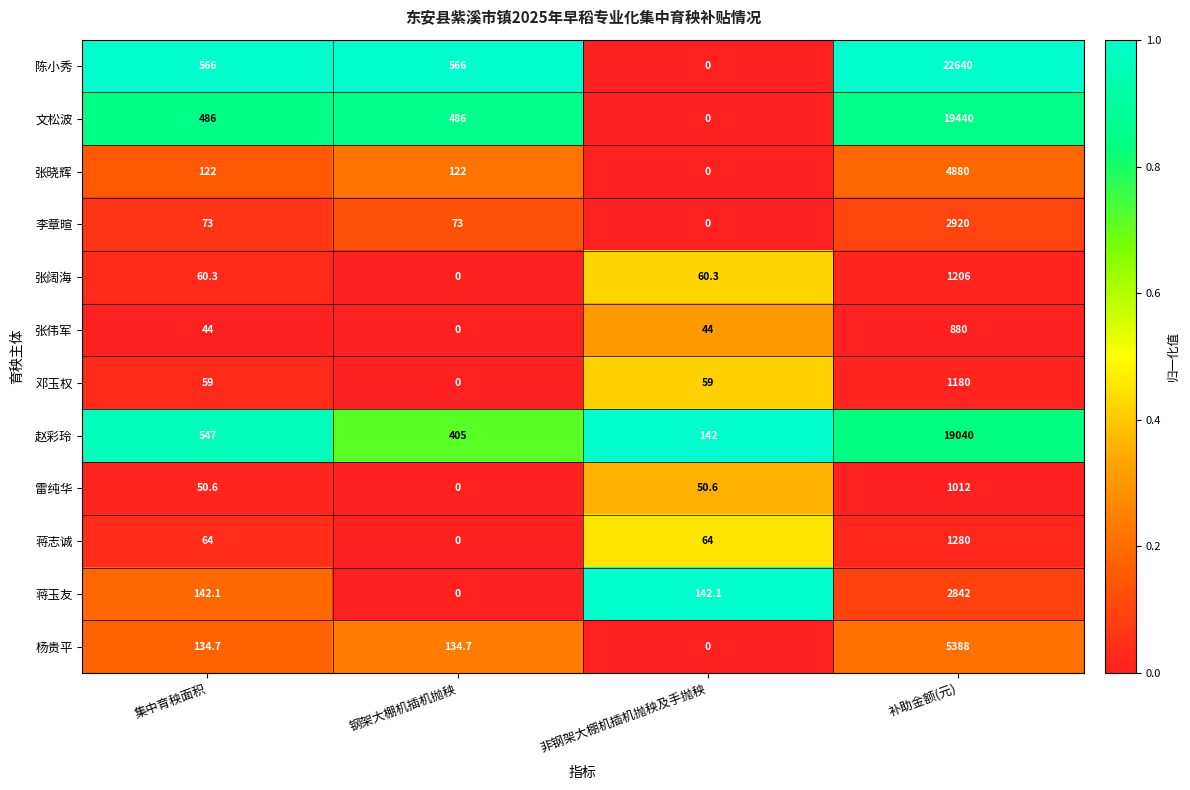

Between 集中育秧面积 and 钢架大棚机插机抛秧, which series saw the biggest shift?

蒋玉友